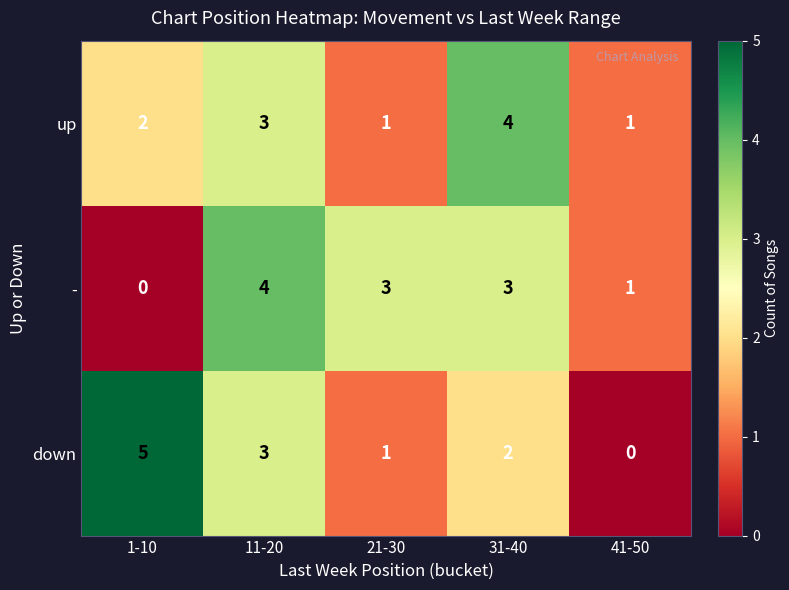

Which series changed the most between 21-30 and 41-50?

-